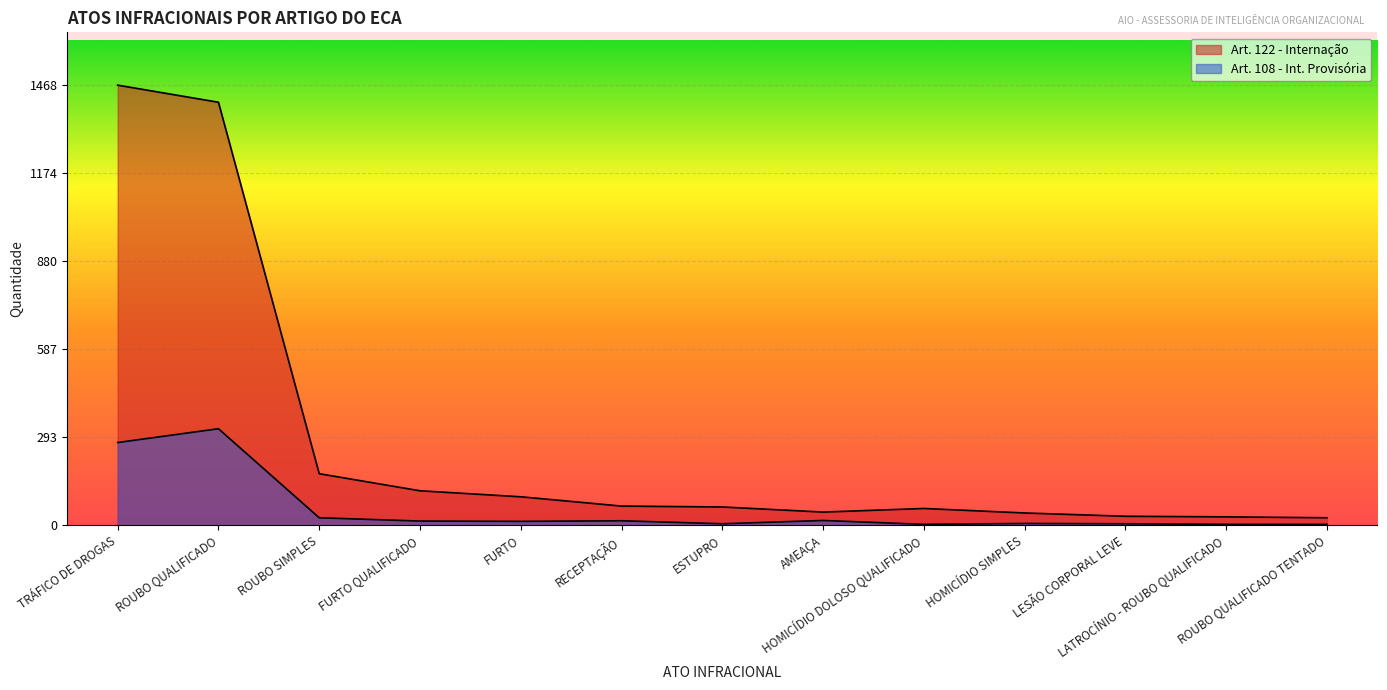

How many lines are shown in the chart?

2